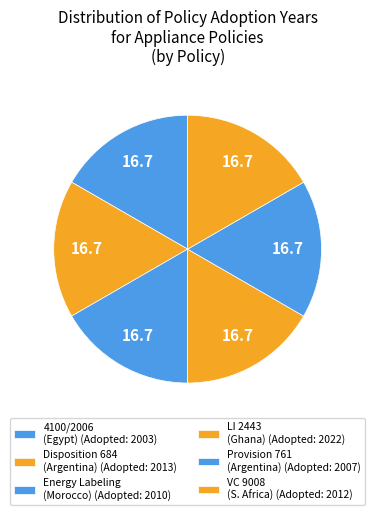

How many segments does this pie chart have?

6